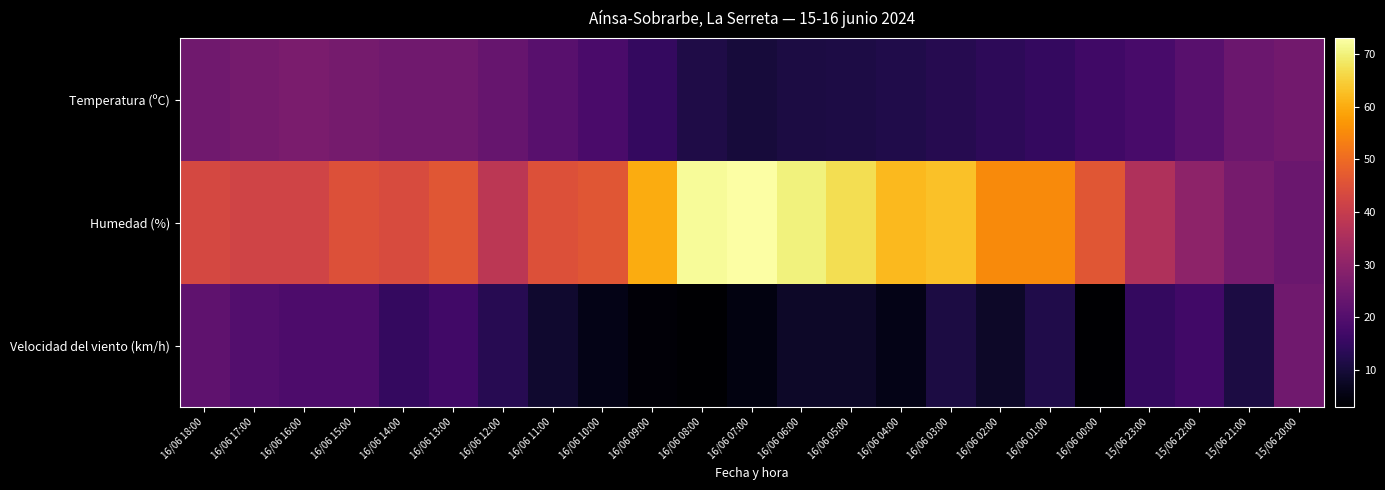

Reading left to right, extract all data points from this chart.

Temperatura (ºC): 16/06 18:00=25.1	16/06 17:00=25.8	16/06 16:00=26.7	16/06 15:00=25.9	16/06 14:00=25.0	16/06 13:00=25.0	16/06 12:00=23.5	16/06 11:00=20.9	16/06 10:00=18.5	16/06 09:00=15.0	16/06 08:00=11.6	16/06 07:00=10.3	16/06 06:00=11.0	16/06 05:00=11.3	16/06 04:00=11.8	16/06 03:00=12.7	16/06 02:00=13.9	16/06 01:00=14.9	16/06 00:00=16.9	15/06 23:00=18.3	15/06 22:00=20.9	15/06 21:00=24.1	15/06 20:00=25.2
Humedad (%): 16/06 18:00=43.0	16/06 17:00=42.0	16/06 16:00=42.0	16/06 15:00=45.0	16/06 14:00=44.0	16/06 13:00=46.0	16/06 12:00=38.0	16/06 11:00=45.0	16/06 10:00=46.0	16/06 09:00=60.0	16/06 08:00=72.0	16/06 07:00=73.0	16/06 06:00=70.0	16/06 05:00=67.0	16/06 04:00=62.0	16/06 03:00=63.0	16/06 02:00=55.0	16/06 01:00=55.0	16/06 00:00=46.0	15/06 23:00=36.0	15/06 22:00=30.0	15/06 21:00=26.0	15/06 20:00=24.0
Velocidad del viento (km/h): 16/06 18:00=22.0	16/06 17:00=20.0	16/06 16:00=19.0	16/06 15:00=19.0	16/06 14:00=15.0	16/06 13:00=17.0	16/06 12:00=13.0	16/06 11:00=9.0	16/06 10:00=6.0	16/06 09:00=4.0	16/06 08:00=3.0	16/06 07:00=5.0	16/06 06:00=8.0	16/06 05:00=8.0	16/06 04:00=6.0	16/06 03:00=11.0	16/06 02:00=8.0	16/06 01:00=12.0	16/06 00:00=3.0	15/06 23:00=15.0	15/06 22:00=17.0	15/06 21:00=11.0	15/06 20:00=25.0